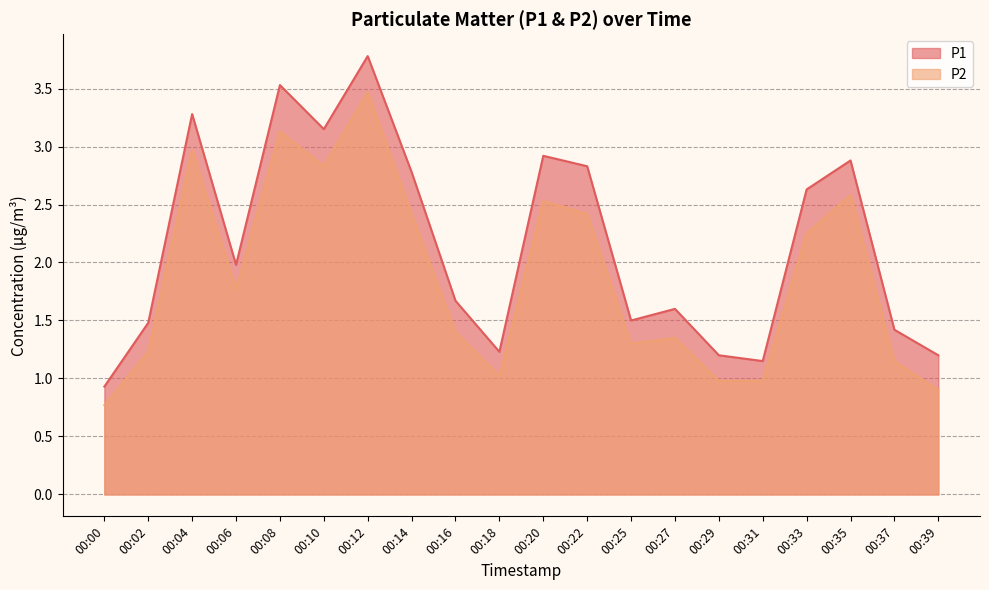

What is the sum of all P1 values?

43.1